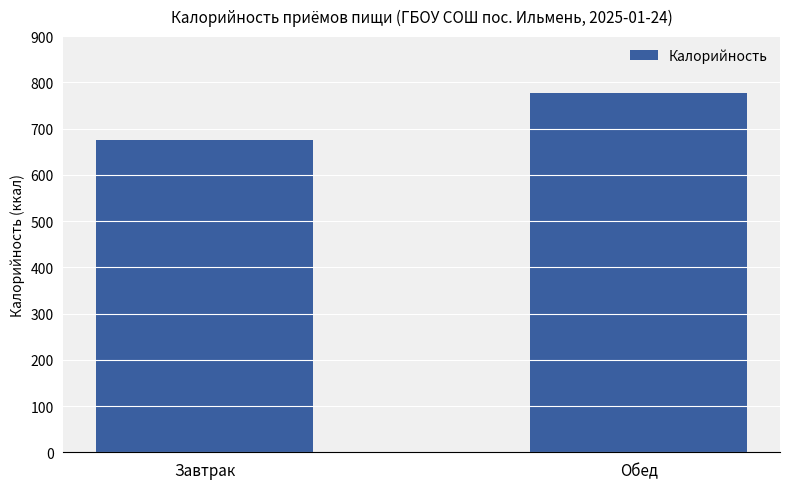

What is the difference between the maximum and minimum values?

102.1